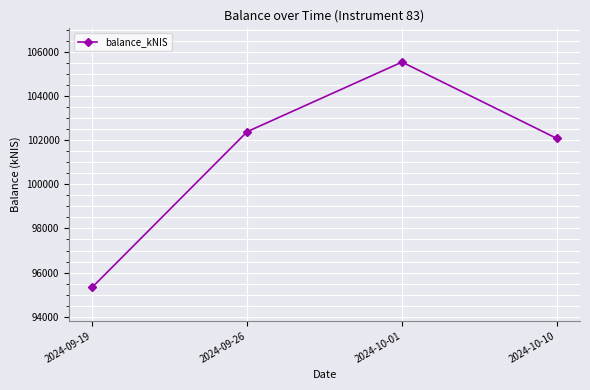

What is the approximate value at 2024-10-10?

102078.0